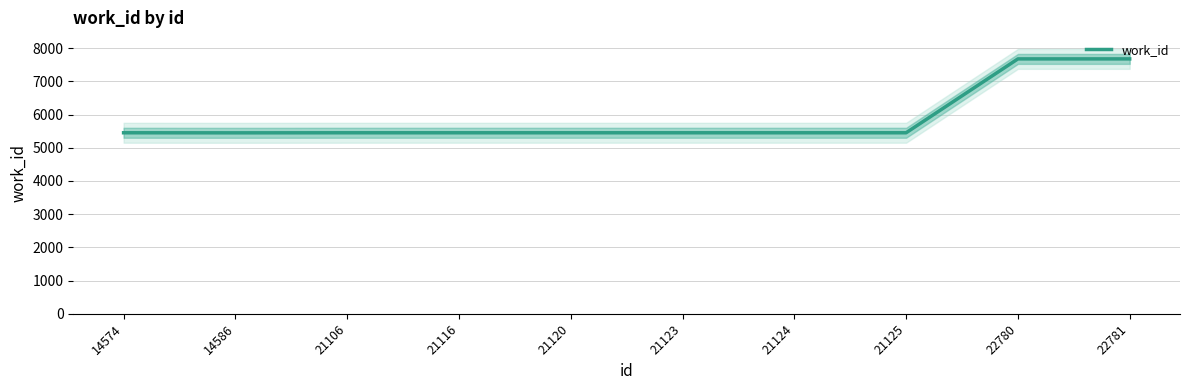

What is the average value?

5897